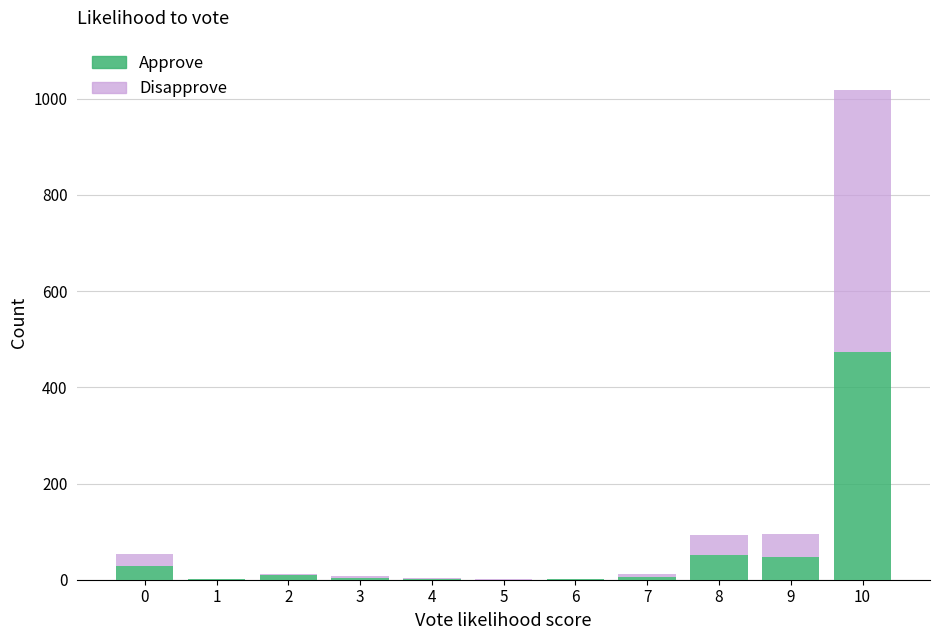

The value of Approve at 8 is 52. True or false?

True